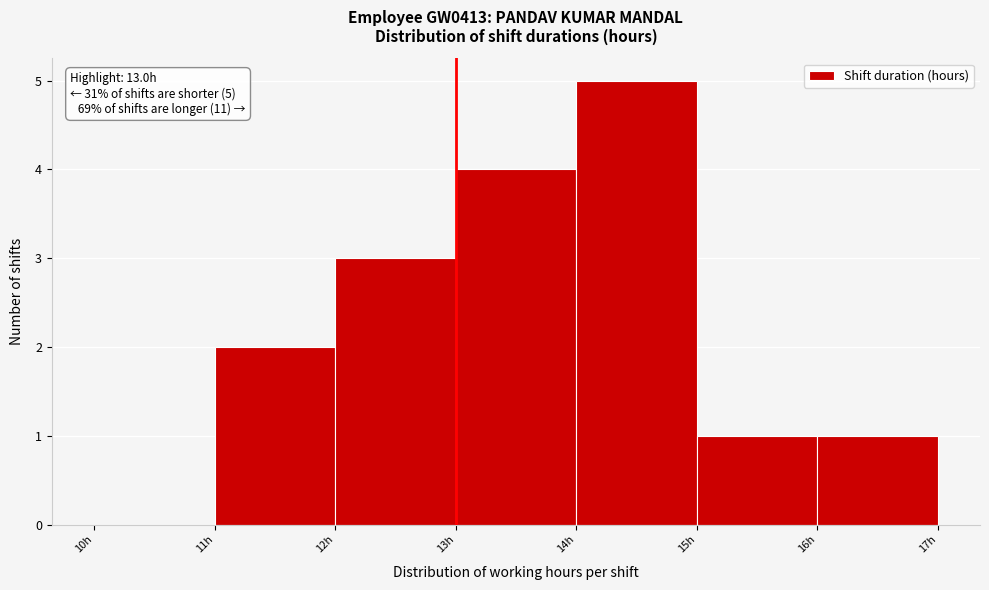

Over which range of the x-axis is the bar tallest?

14 to 15